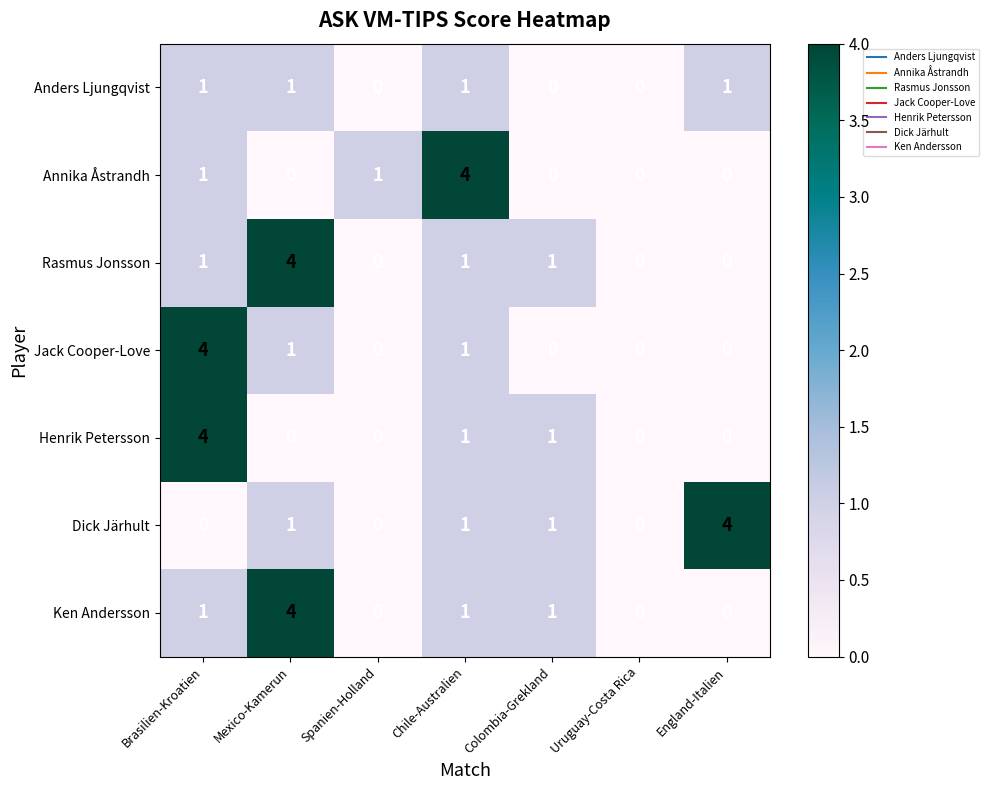

Count the Ken Andersson values in the range 0 to 1.

6